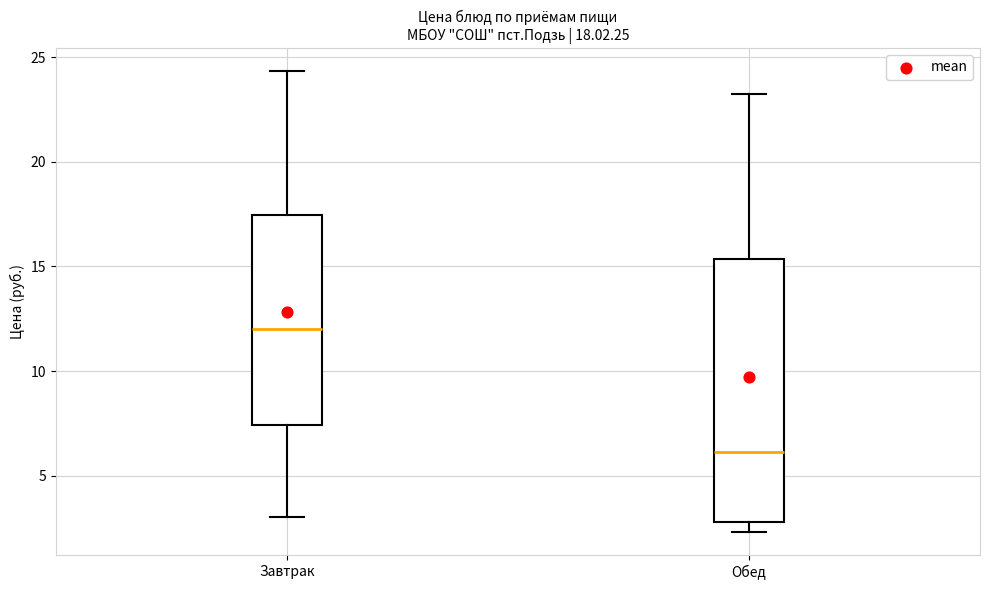

Which box's median line is the highest?

Завтрак